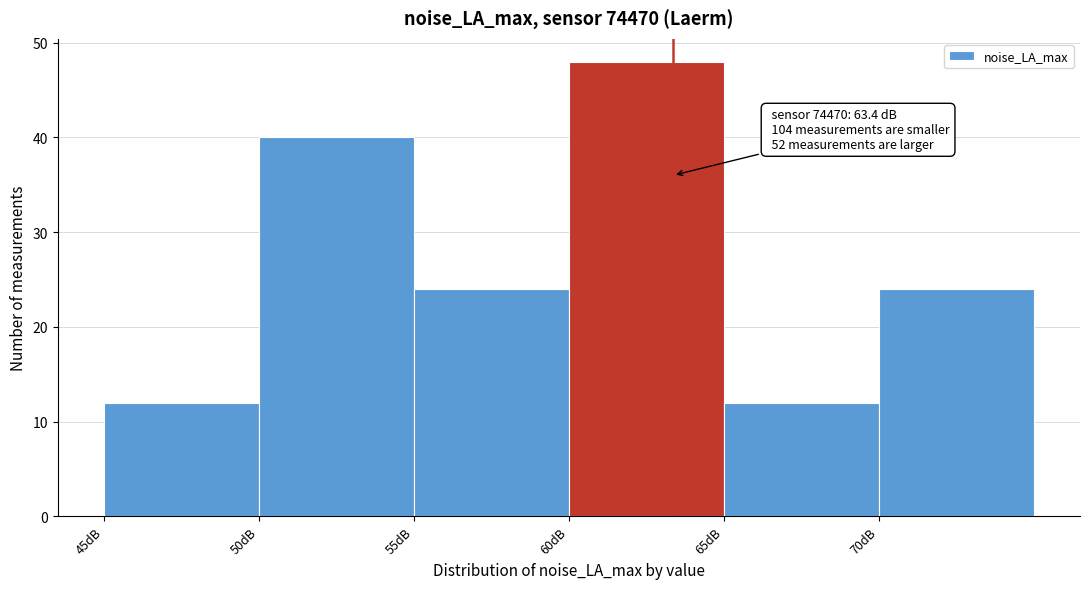

Which range on the x-axis has the tallest bar?

60 to 65